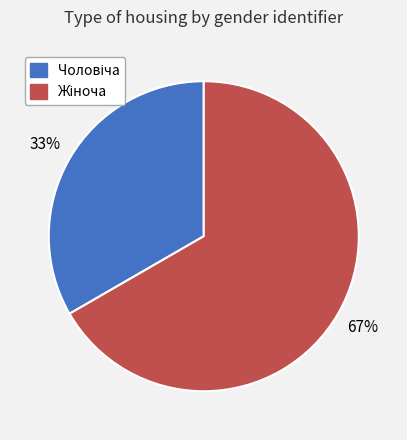

To the nearest percent, what is the average slice percentage?

50%